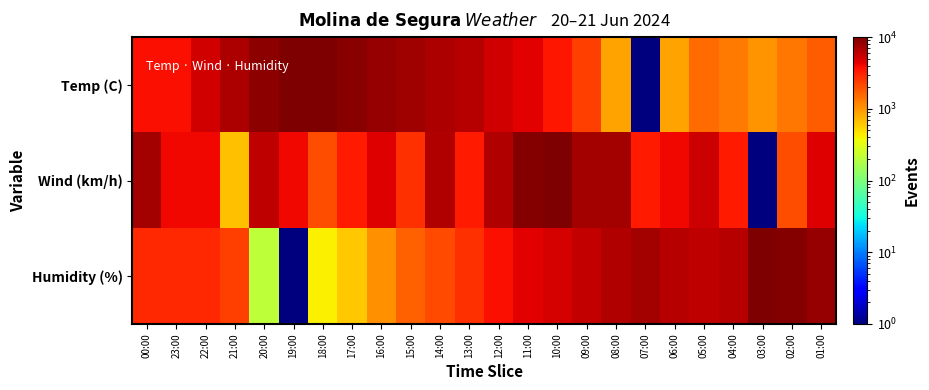

Rank the series by their maximum value, from lowest to highest.

Temp (C), Wind (km/h), Humidity (%)